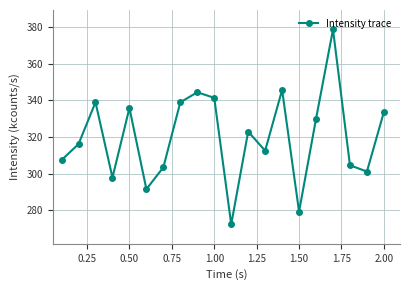

What is the sum of all values?

6396.8